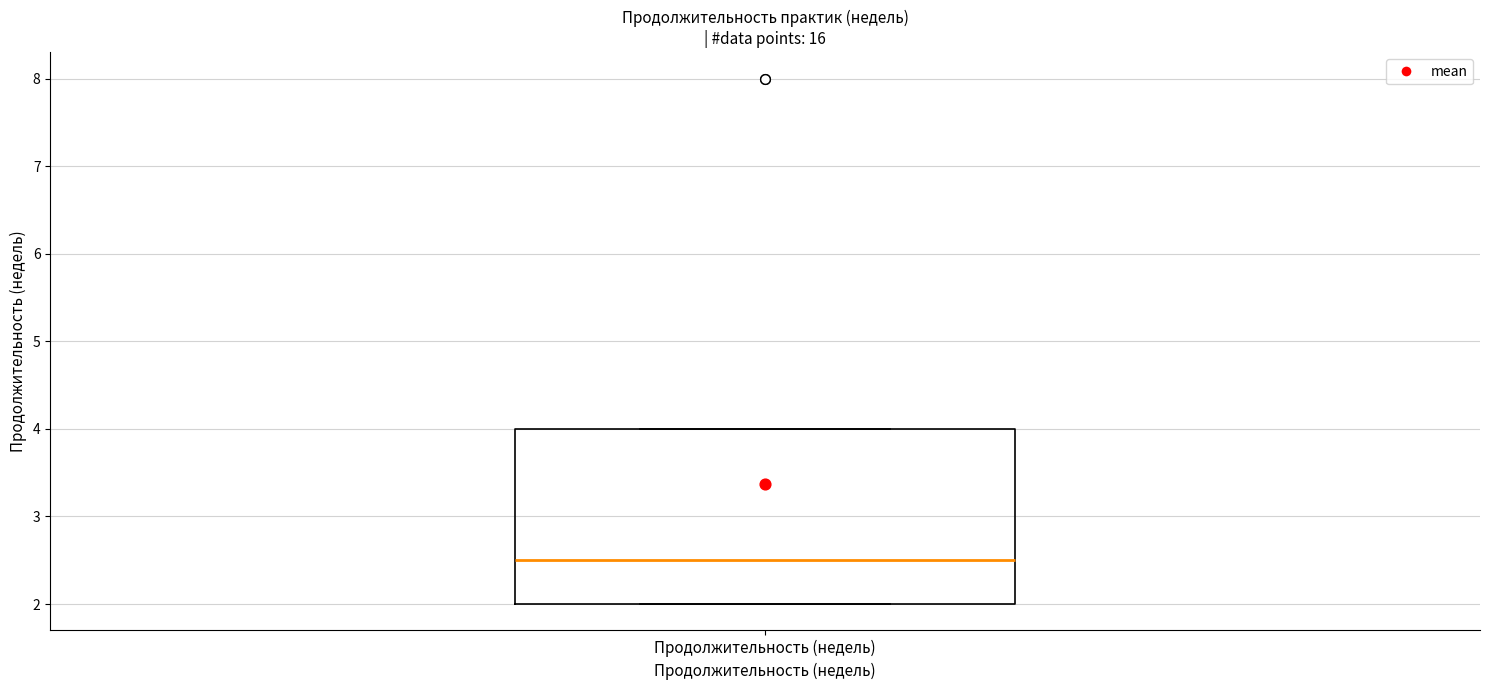

Read this box plot against the y-axis: the position of the median line, the range covered by the box, and the ends of both whiskers. The values are not printed on the chart, so give them approximately, as read against the axis.

median 2.5, box 2.0 to 4.0, whiskers 2.0 to 4.0